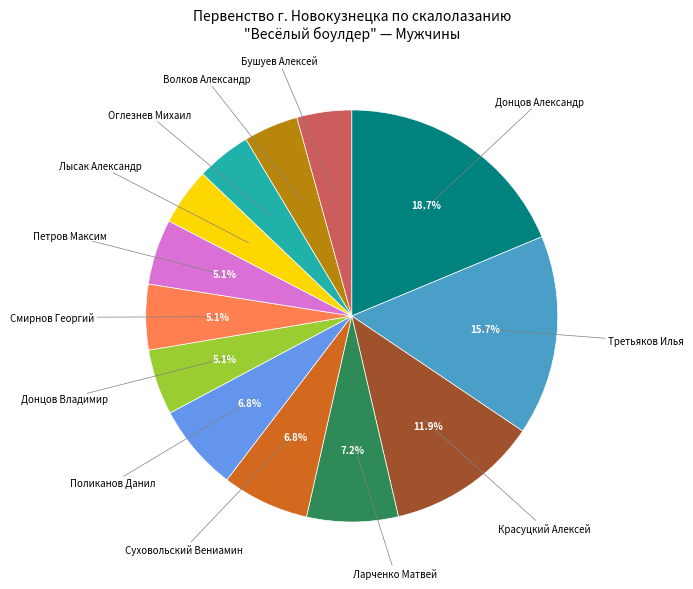

Is there a majority slice in this chart?

No